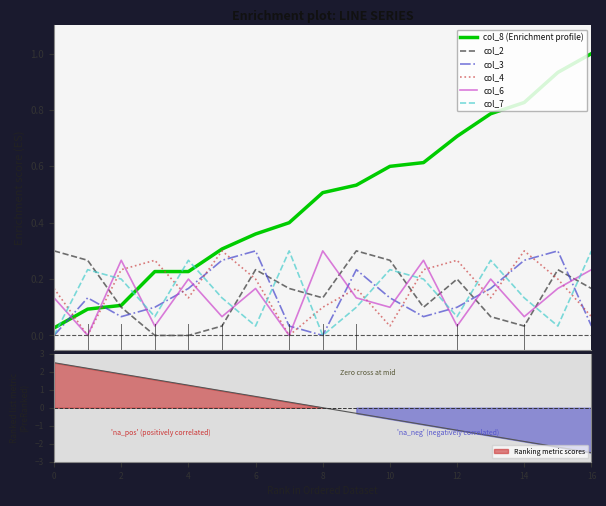

True or false: col_4 and col_3 cross at least once.

True